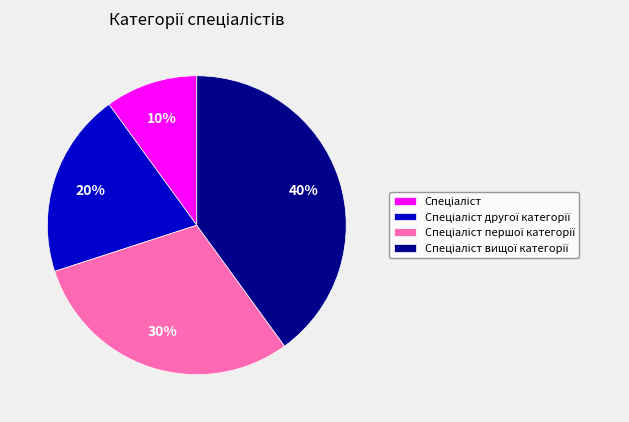

To the nearest percent, what is the average slice percentage?

25%